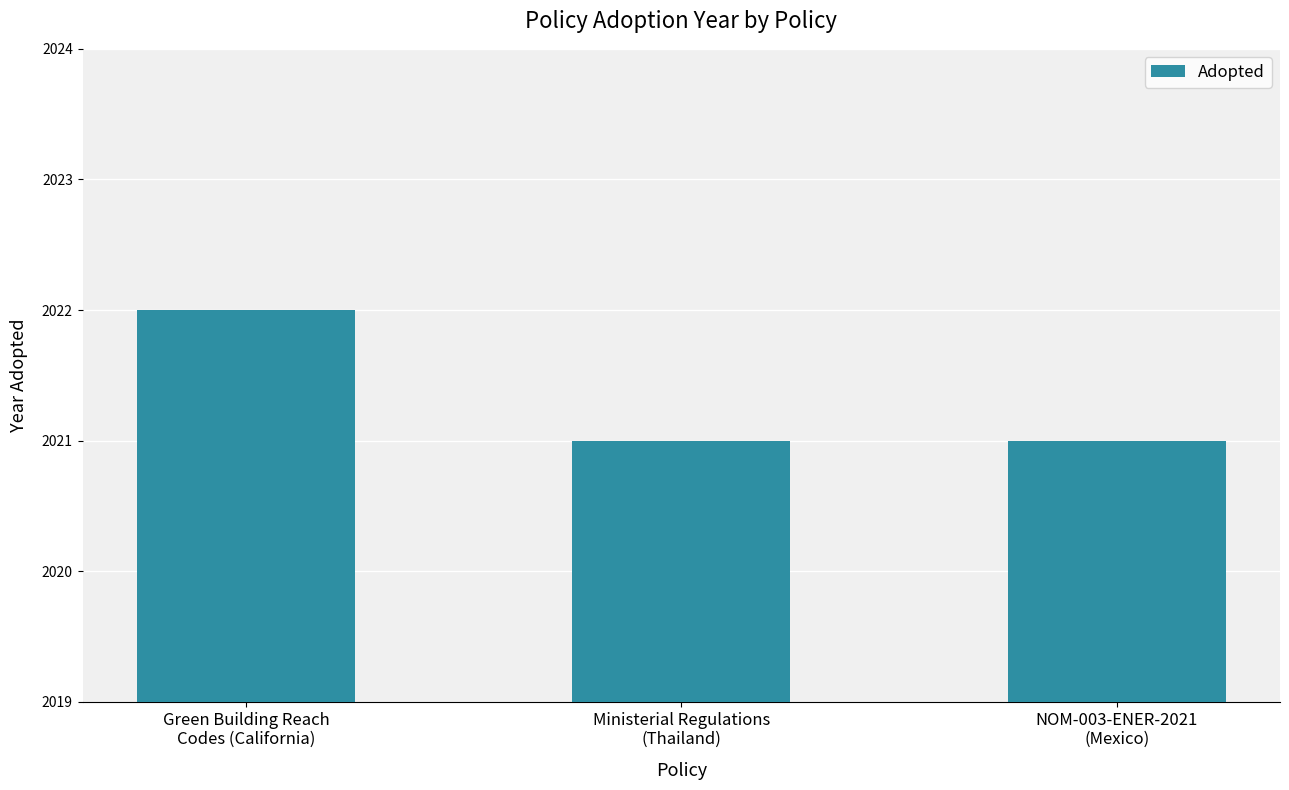

Which category has the highest value across all series?

Green Building Reach
Codes (California)